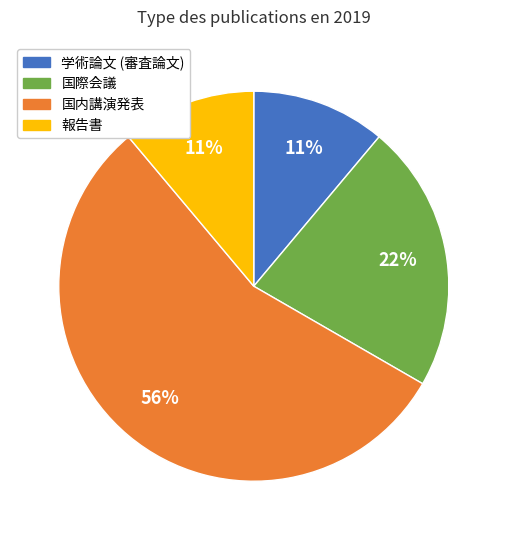

To the nearest percent, what is the average slice percentage?

25%